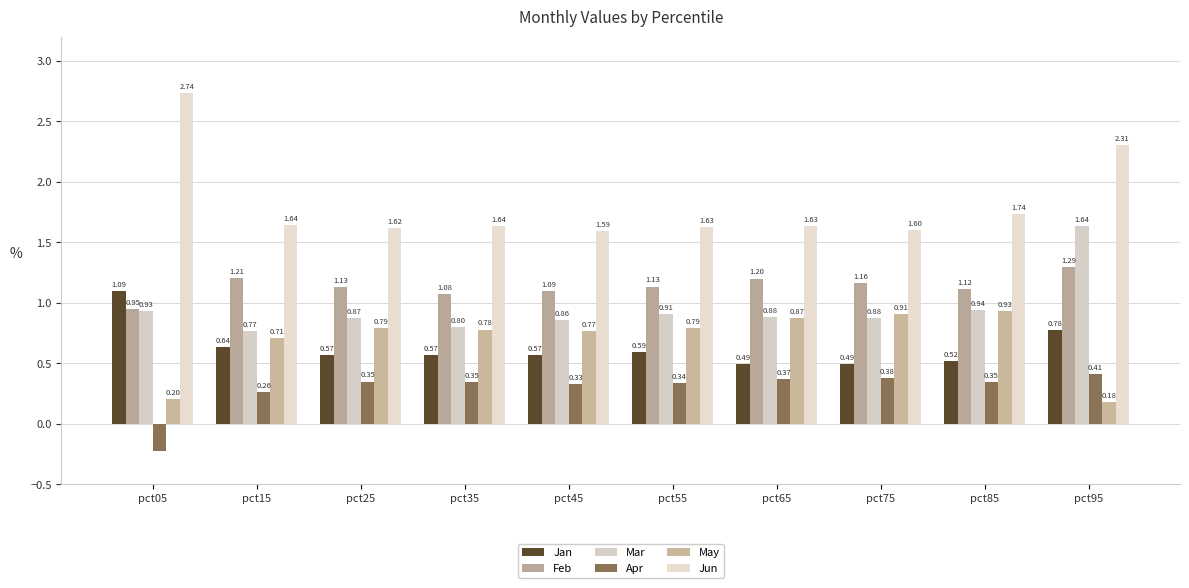

Reading left to right, what are all the values shown in this chart?

Jan: 1.1	0.6	0.6	0.6	0.6	0.6	0.5	0.5	0.5	0.8
Feb: 0.9	1.2	1.1	1.1	1.1	1.1	1.2	1.2	1.1	1.3
Mar: 0.9	0.8	0.9	0.8	0.9	0.9	0.9	0.9	0.9	1.6
Apr: -0.2	0.3	0.3	0.3	0.3	0.3	0.4	0.4	0.3	0.4
May: 0.2	0.7	0.8	0.8	0.8	0.8	0.9	0.9	0.9	0.2
Jun: 2.7	1.6	1.6	1.6	1.6	1.6	1.6	1.6	1.7	2.3